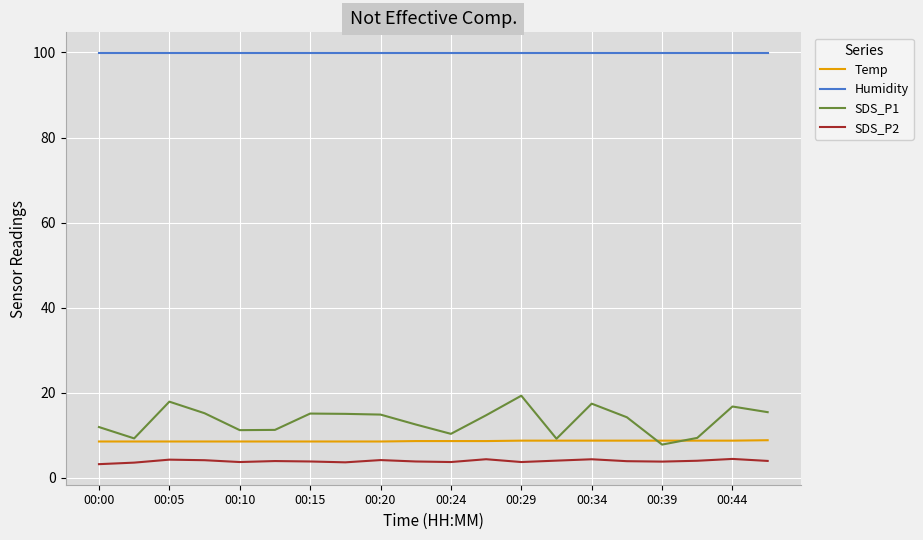

Count the number of categories in the chart.

20